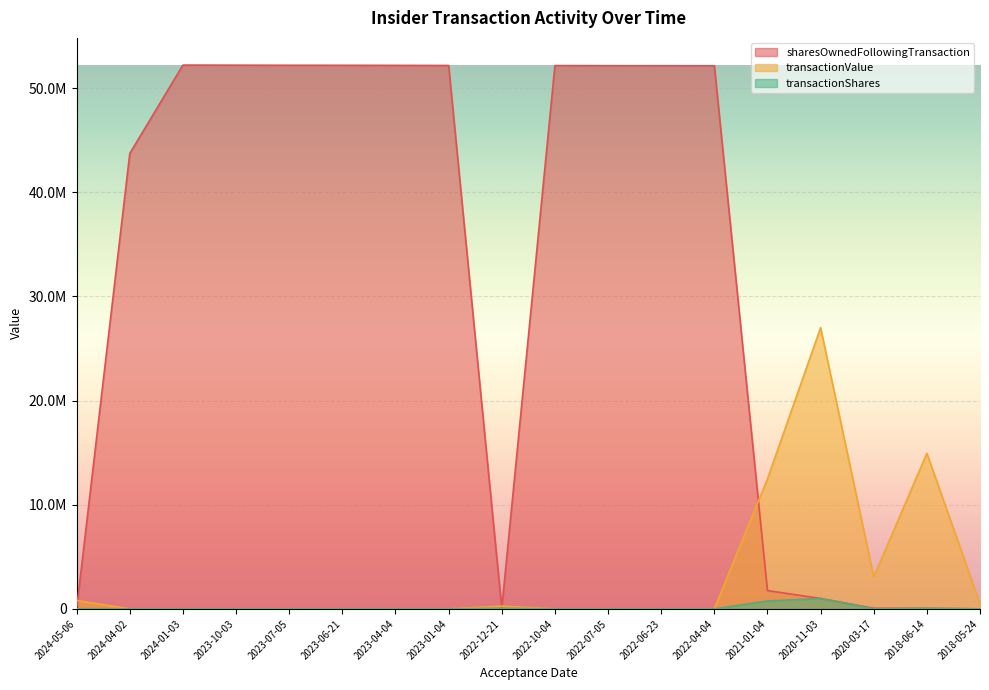

Reading right to left, extract all data points from this chart.

transactionShares: 1708	49978	5870	1000000	753976	335	3388	1433	8943	54336	8944	8943	7510	1434	7058	7058	7059	13300
transactionValue: 499846	14938089	3065433	27000000	12477184	0	0	0	0	260814	0	0	0	0	0	0	0	805767
sharesOwnedFollowingTransaction: 1708	51686	55848	1000000	1753976	52147612	52151000	52154212	52164603	43107	52175343	52185792	52193302	52196201	52204749	52212954	43730998	43107